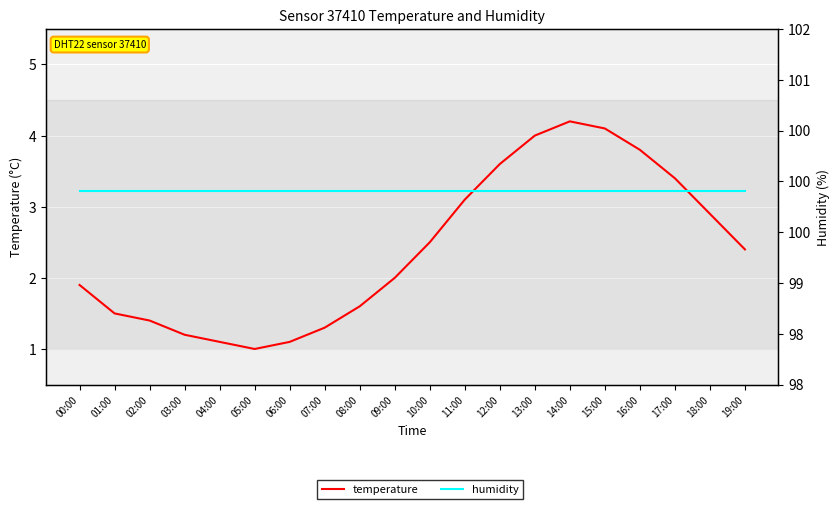

Reading left to right, what are all the values shown in this chart?

temperature: 1.9	1.5	1.4	1.2	1.1	1.0	1.1	1.3	1.6	2.0	2.5	3.1	3.6	4.0	4.2	4.1	3.8	3.4	2.9	2.4
humidity: 99.9	99.9	99.9	99.9	99.9	99.9	99.9	99.9	99.9	99.9	99.9	99.9	99.9	99.9	99.9	99.9	99.9	99.9	99.9	99.9